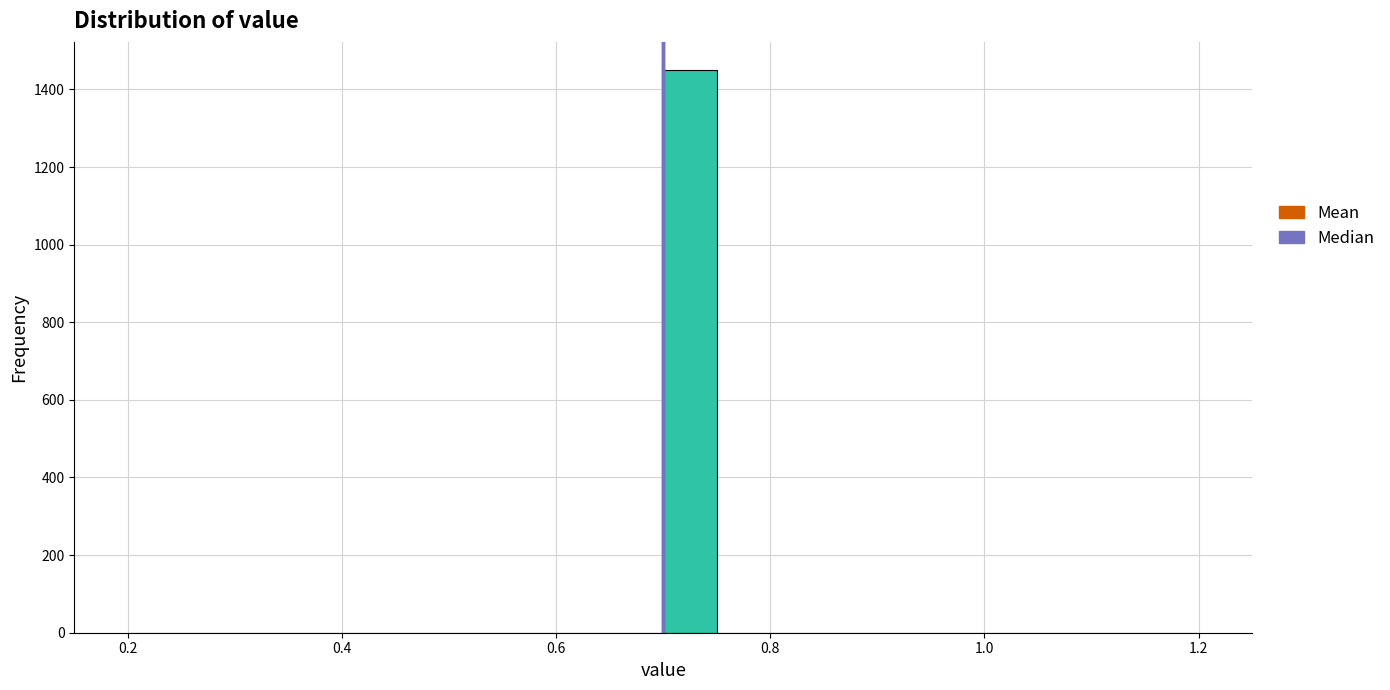

Read against the x-axis, roughly where is the centre of the tallest bar?

0.72